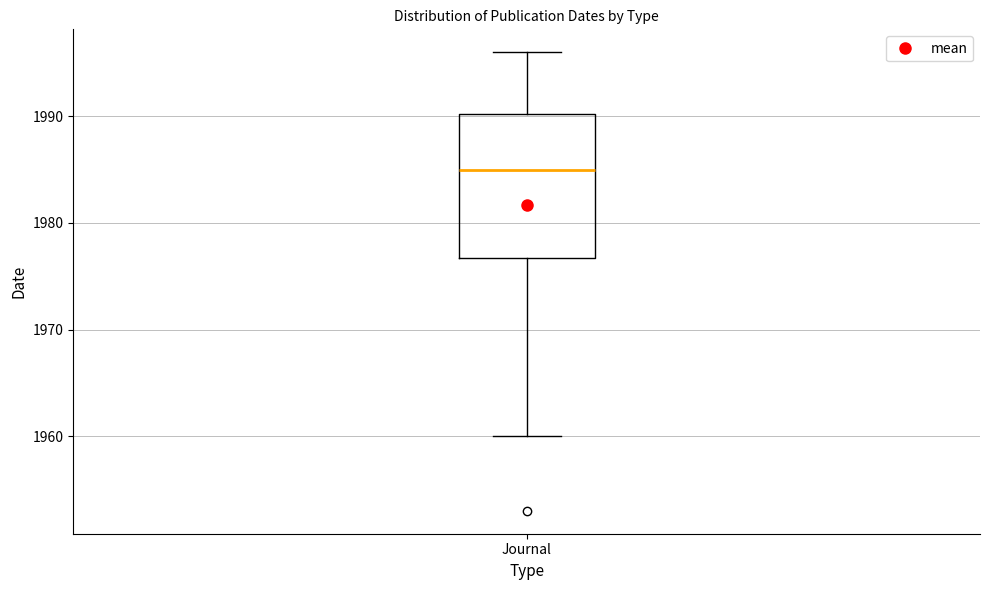

Transcribe this box plot: give where the median line is, the range the box spans, and where the two whiskers end, as read against the y-axis. The values are not printed on the chart, so give them approximately, as read against the axis.

median 1985, box 1977 to 1990, whiskers 1960 to 1996